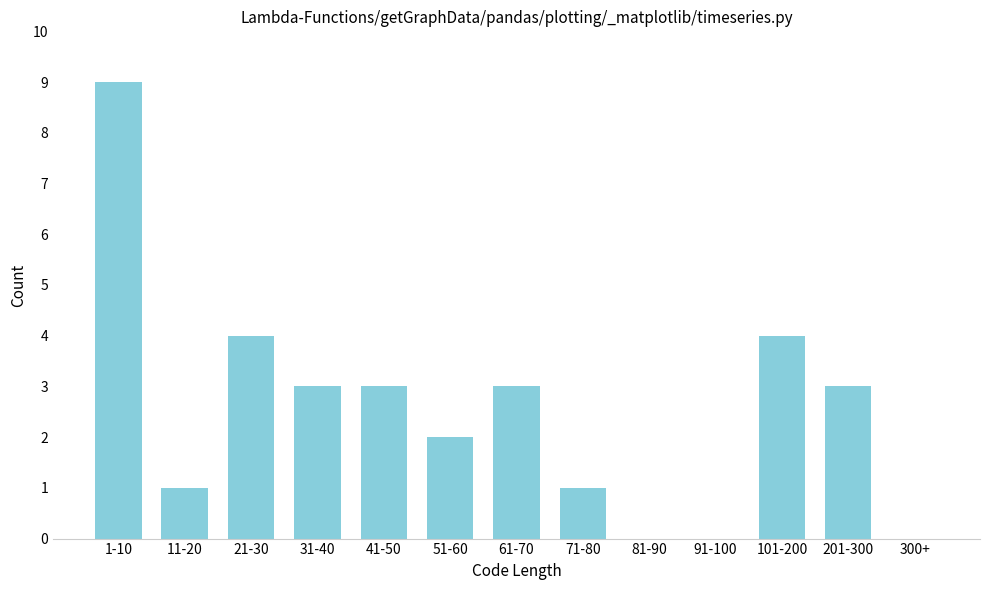

Reading right to left, transcribe all the data shown in this chart.

300+=0	201-300=3	101-200=4	91-100=0	81-90=0	71-80=1	61-70=3	51-60=2	41-50=3	31-40=3	21-30=4	11-20=1	1-10=9